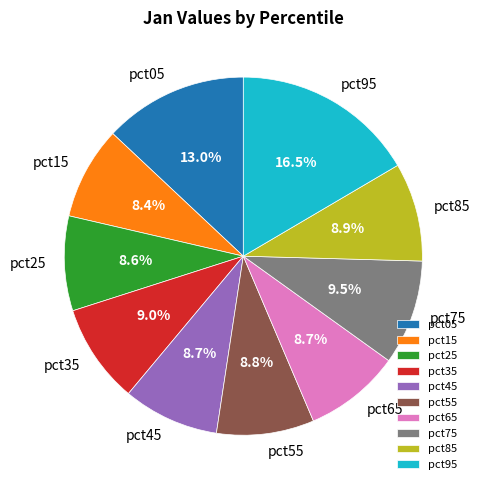

Is there any slice that represents more than half of the pie?

No